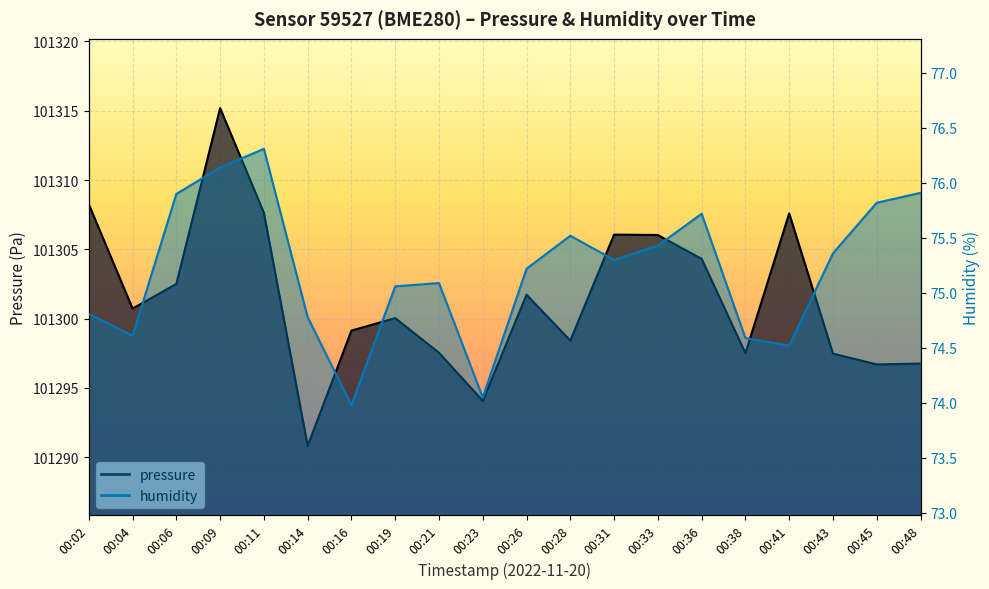

The value of pressure at 00:19 is 101300.0. True or false?

True